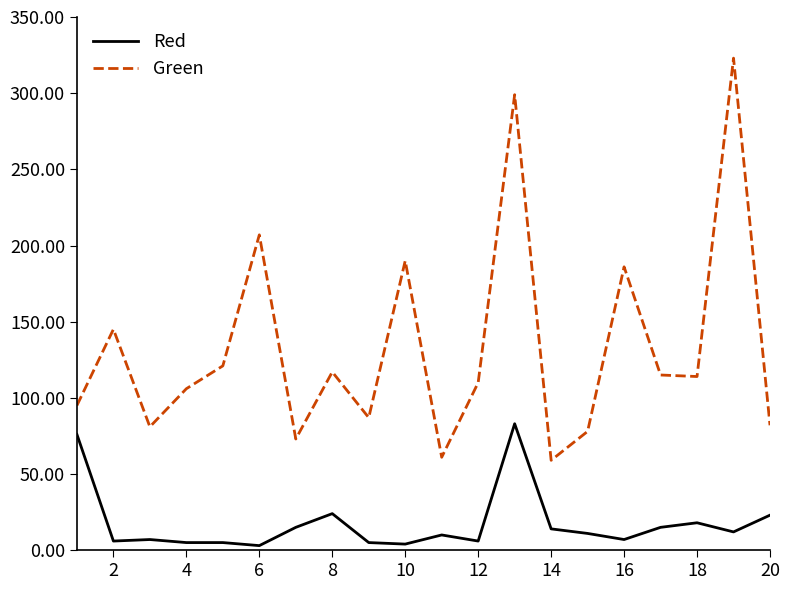

How many series are shown in this chart?

2